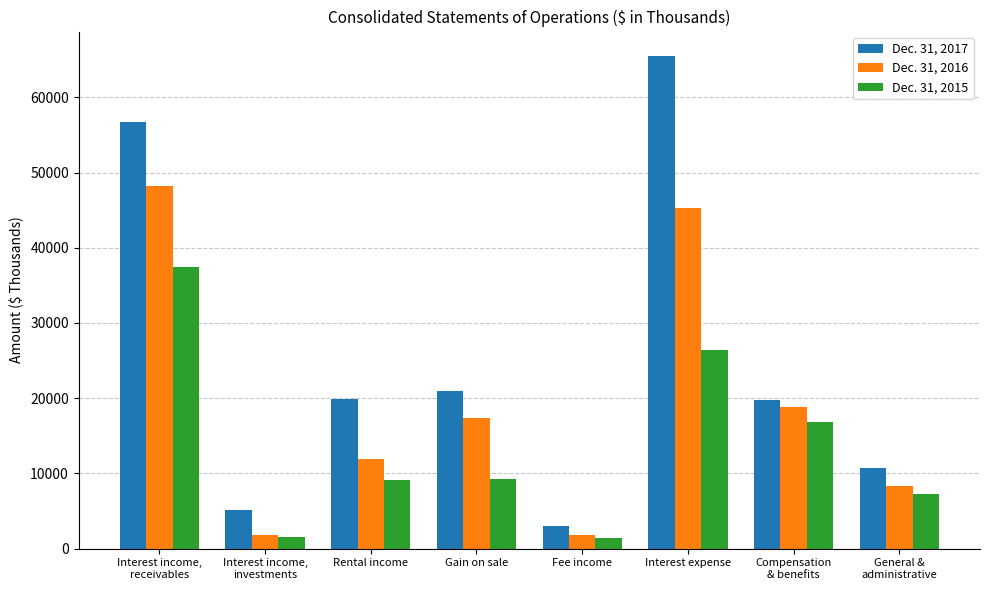

True or false: Dec. 31, 2015 has a value of 26385 at Interest expense.

True